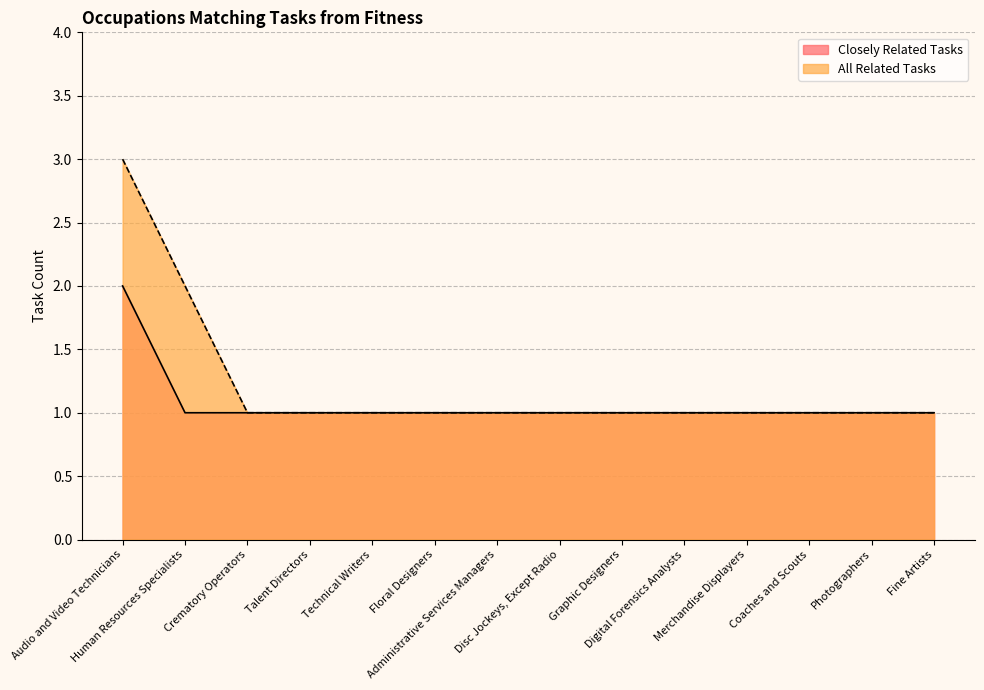

True or false: Closely Related Tasks and All Related Tasks cross at least once.

False